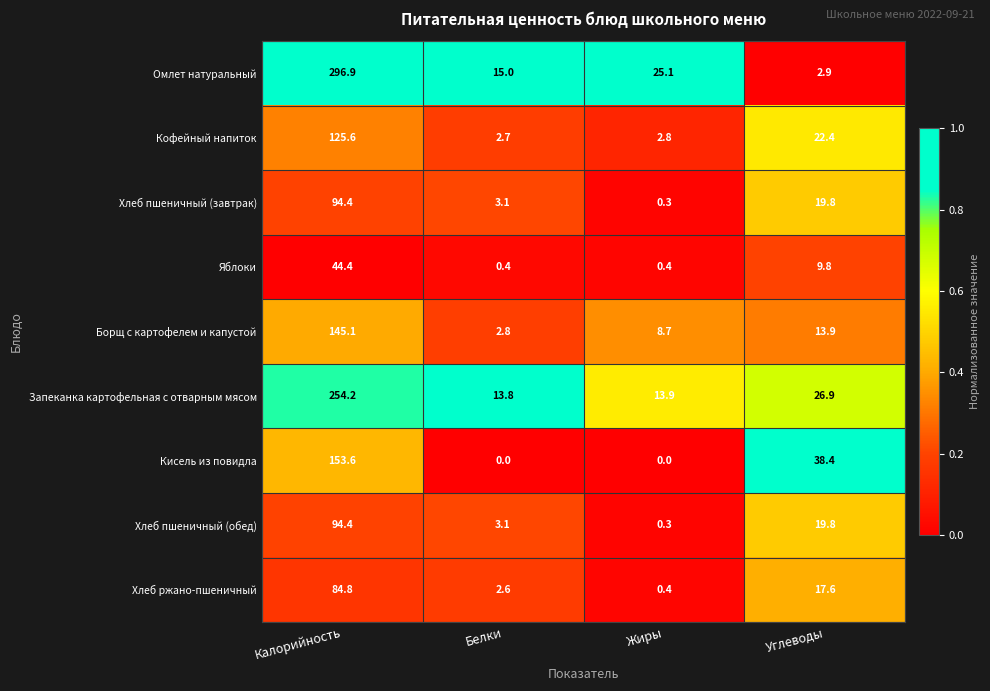

Which series has the widest spread of values?

Омлет натуральный